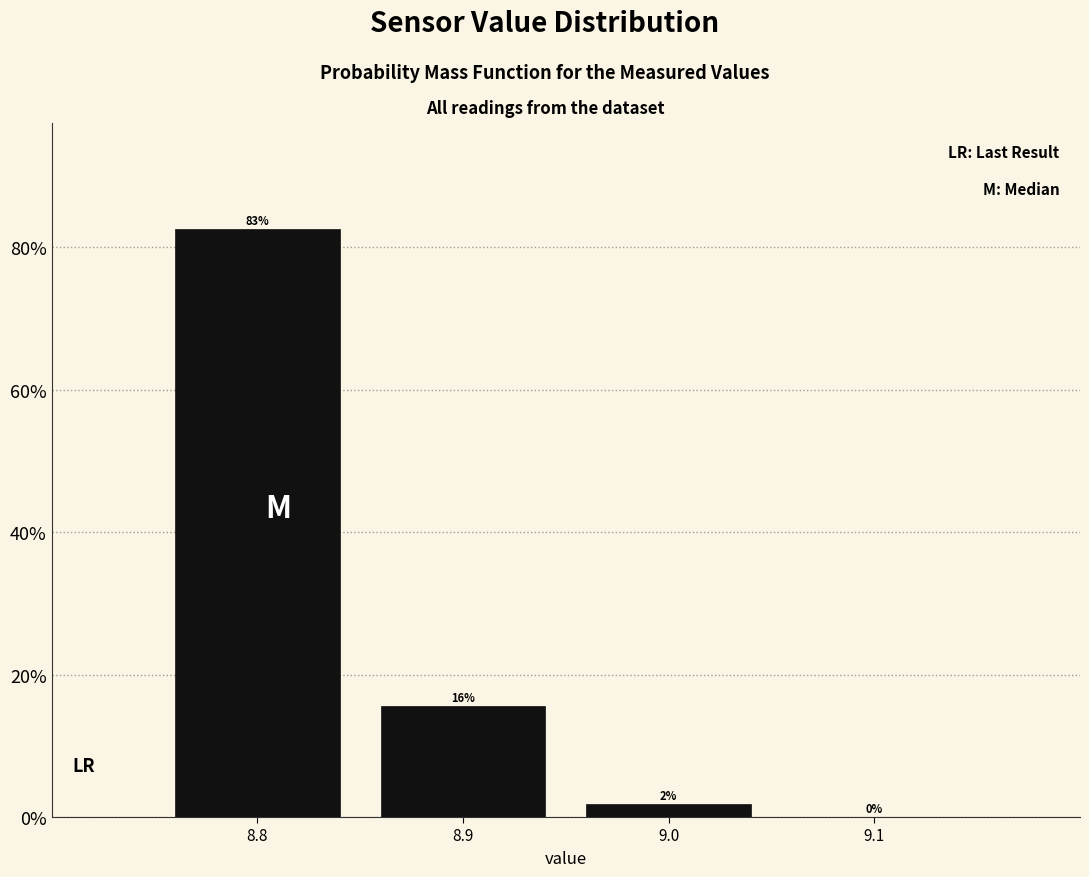

Over which range of the x-axis is the bar tallest?

8.75 to 8.85